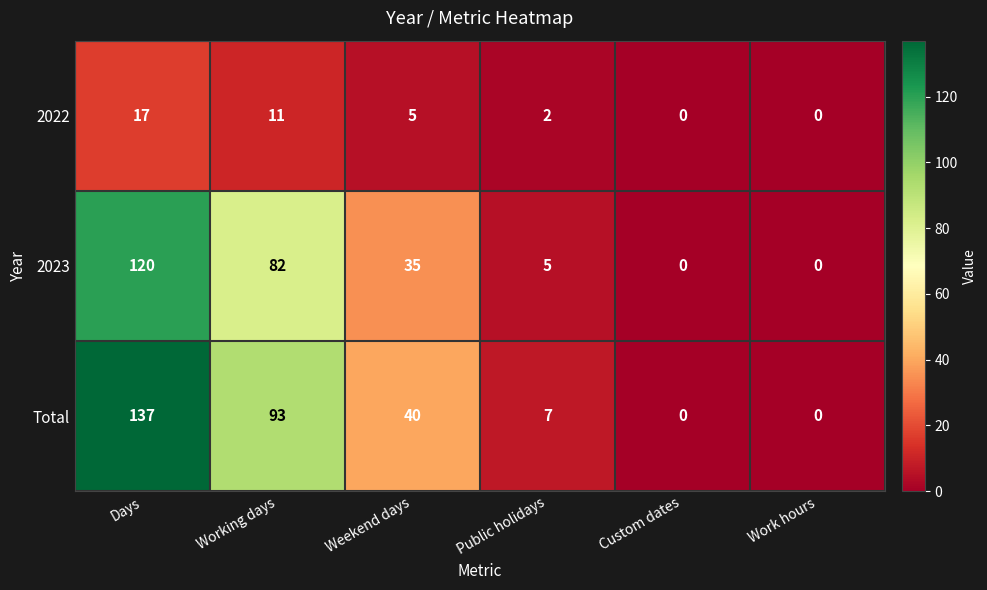

What is the total value across all series at Days?

274